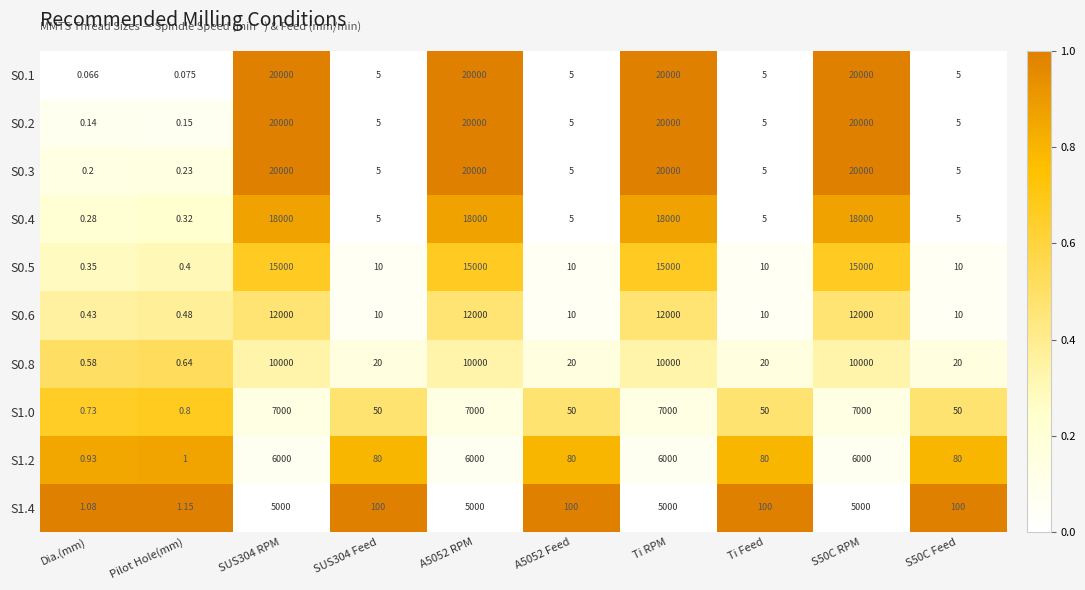

Which category has the lowest value in the S0.8 series?

Dia.(mm)